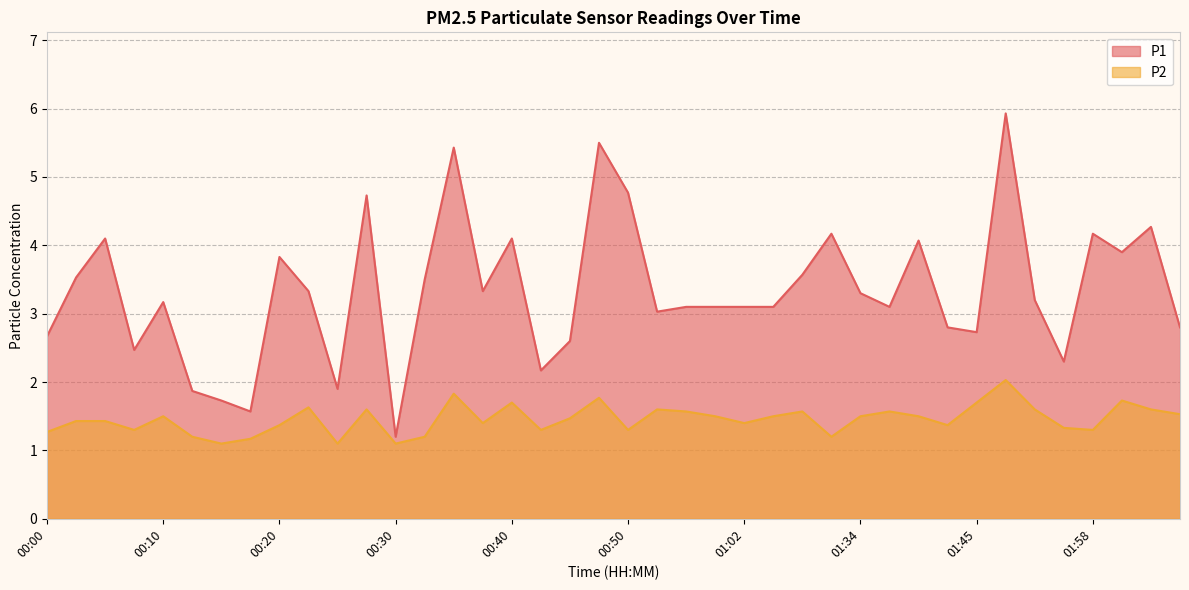

Which category has the lowest value across all series?

00:15